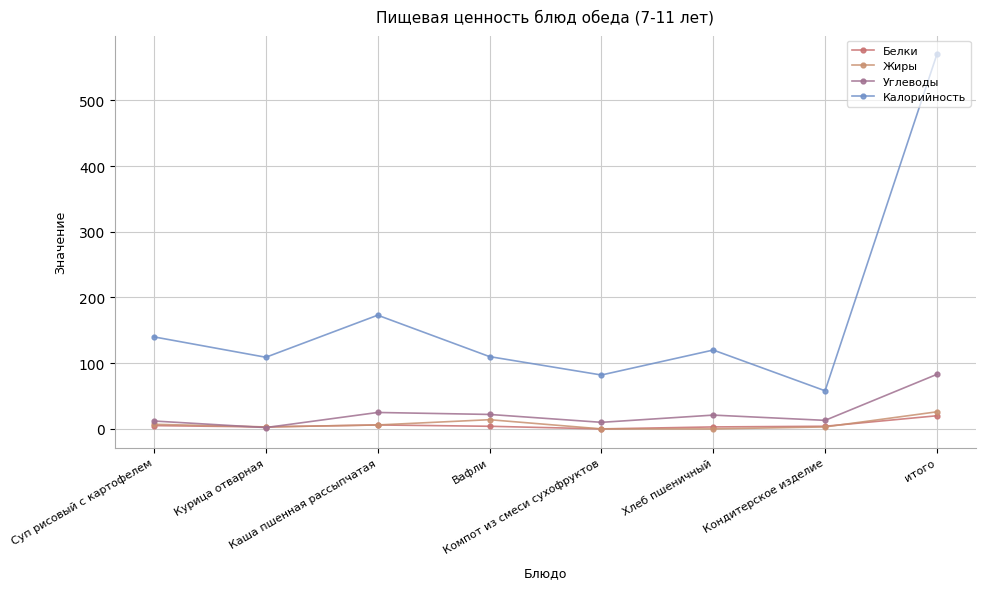

Reading left to right, what are all the values shown in this chart?

Белки: Суп рисовый с картофелем=5	Курица отварная=3	Каша пшенная рассыпчатая=6	Вафли=4	Компот из смеси сухофруктов=0	Хлеб пшеничный=3	Кондитерское изделие=4	итого=20
Жиры: Суп рисовый с картофелем=7	Курица отварная=3	Каша пшенная рассыпчатая=6	Вафли=14	Компот из смеси сухофруктов=0	Хлеб пшеничный=0	Кондитерское изделие=3	итого=26
Углеводы: Суп рисовый с картофелем=12	Курица отварная=2	Каша пшенная рассыпчатая=25	Вафли=22	Компот из смеси сухофруктов=10	Хлеб пшеничный=21	Кондитерское изделие=13	итого=83
Калорийность: Суп рисовый с картофелем=140	Курица отварная=109	Каша пшенная рассыпчатая=173	Вафли=110	Компот из смеси сухофруктов=82	Хлеб пшеничный=120	Кондитерское изделие=58	итого=570